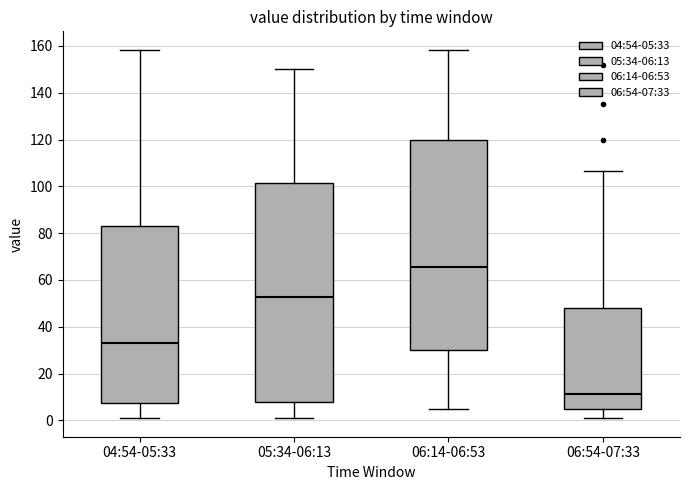

Reading left to right, read every box against the y-axis: the position of its median line, the range the box covers, and the ends of its whiskers. The values are not printed on the chart, so give them approximately, as read against the axis.

04:54-05:33: median 32, box 8 to 82, whiskers 0 to 158
05:34-06:13: median 52, box 8 to 102, whiskers 0 to 150
06:14-06:53: median 66, box 30 to 120, whiskers 6 to 158
06:54-07:33: median 12, box 4 to 48, whiskers 0 to 106